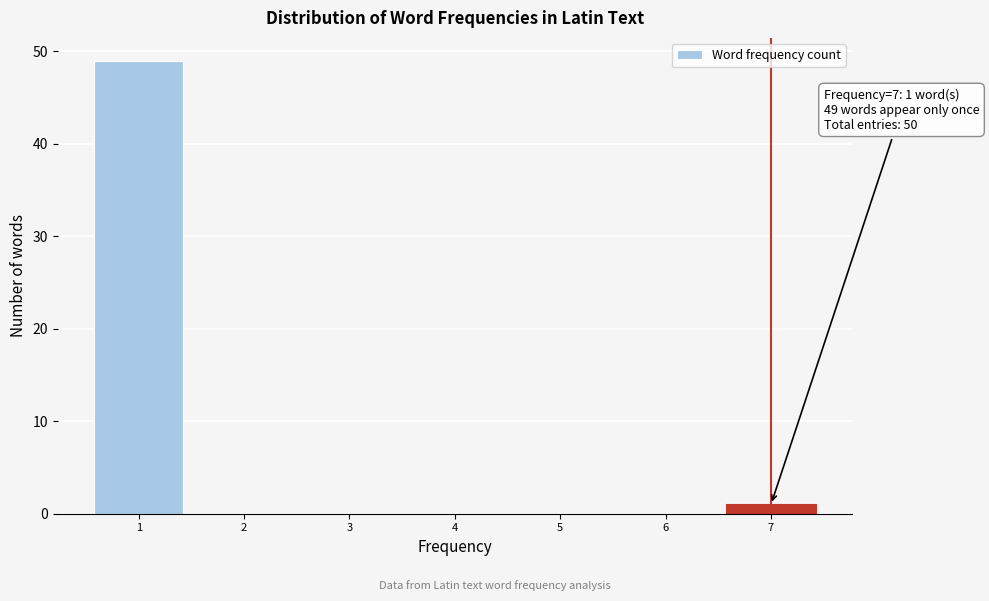

Over which range of the x-axis is the bar tallest?

0.5 to 1.5